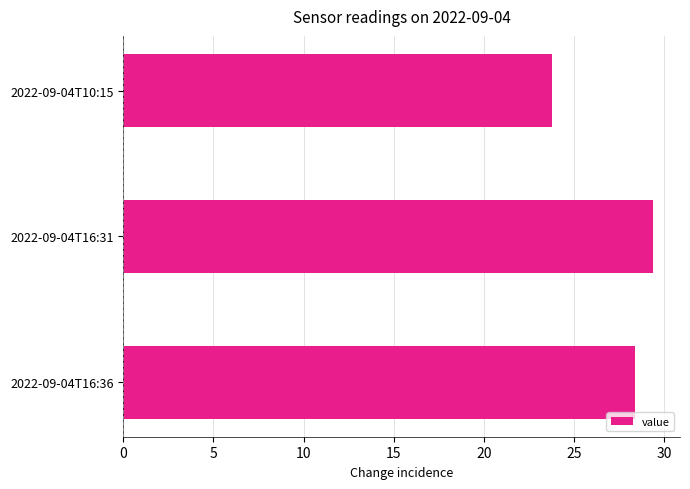

What is the change in value from 2022-09-04T10:15 to 2022-09-04T16:36?

+4.6